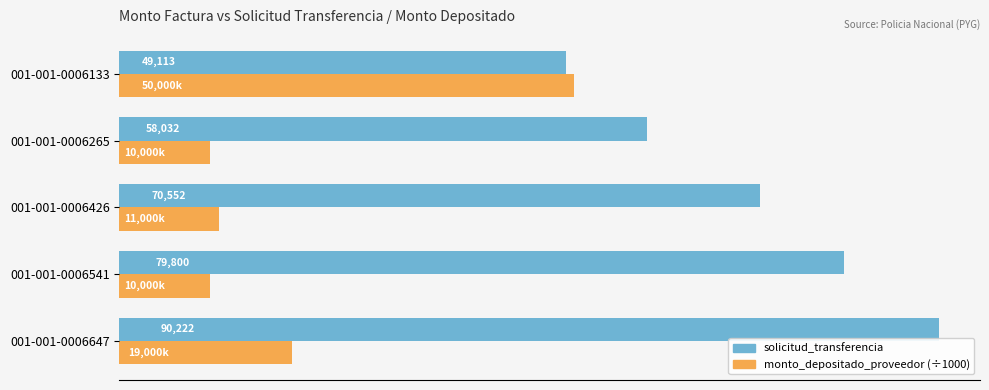

At which category is the sum across all series the highest?

001-001-0006647